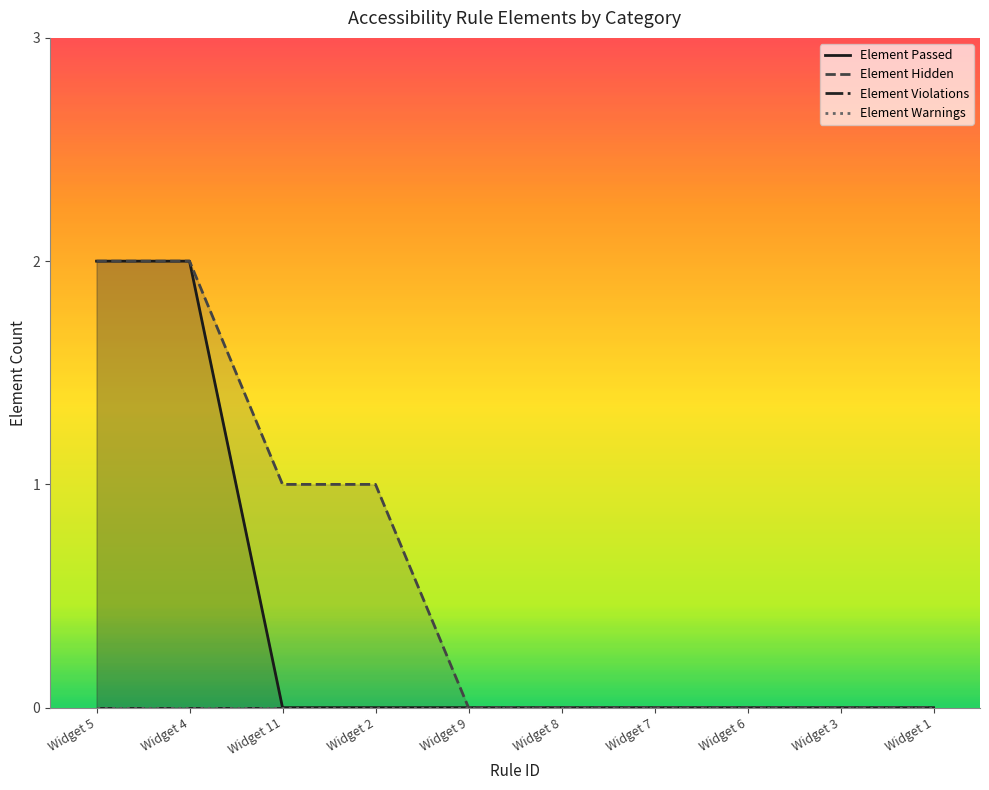

What is the difference between the Element Hidden values at Widget 2 and Widget 8?

1